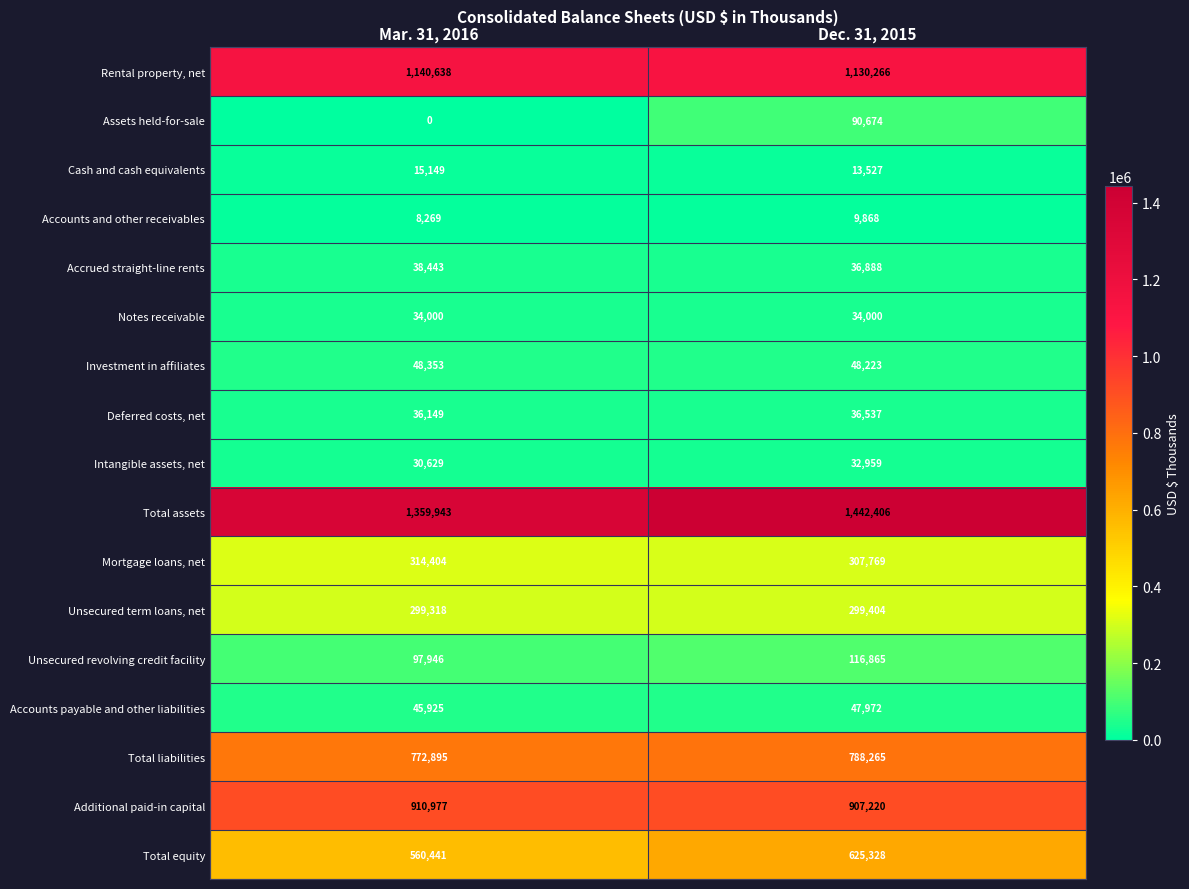

List the series in order of their peak value, lowest first.

Accounts and other receivables, Cash and cash equivalents, Intangible assets, net, Notes receivable, Deferred costs, net, Accrued straight-line rents, Accounts payable and other liabilities, Investment in affiliates, Assets held-for-sale, Unsecured revolving credit facility, Unsecured term loans, net, Mortgage loans, net, Total equity, Total liabilities, Additional paid-in capital, Rental property, net, Total assets